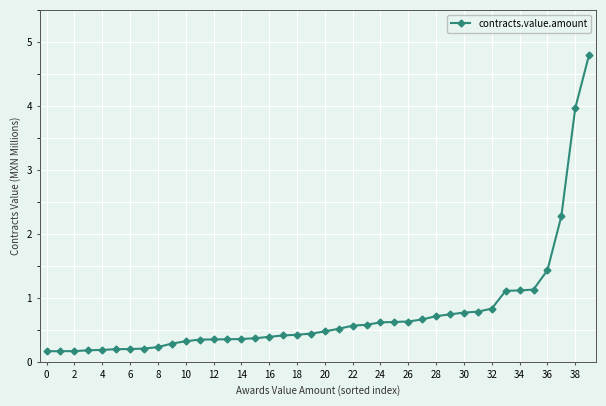

What is the sum of all values?

30.1